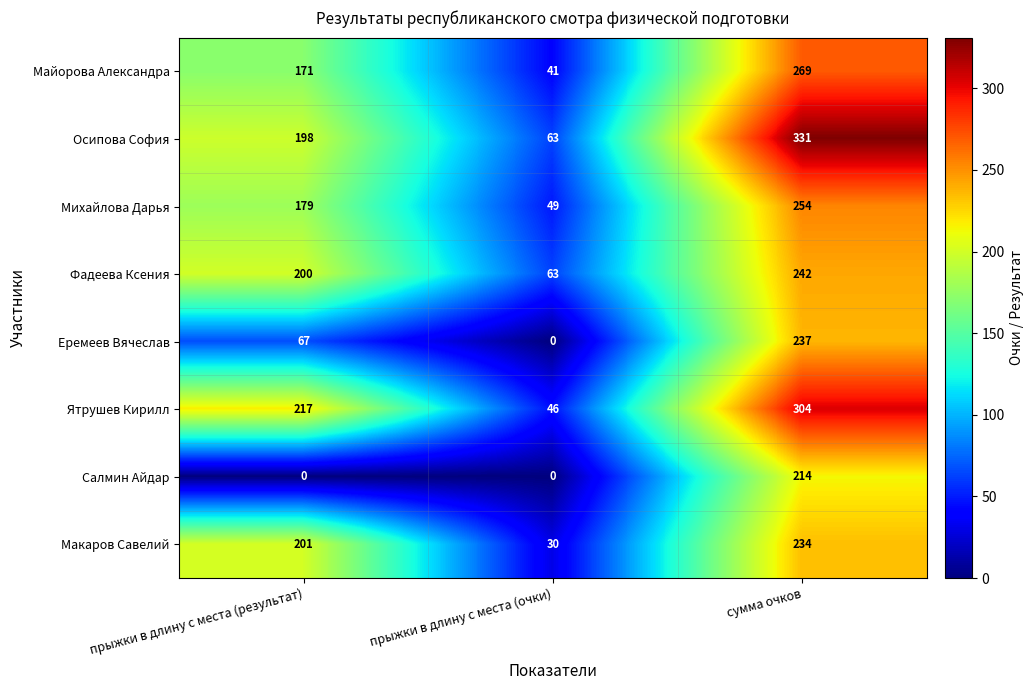

Which category has the lowest value in the Осипова София series?

прыжки в длину с места (очки)